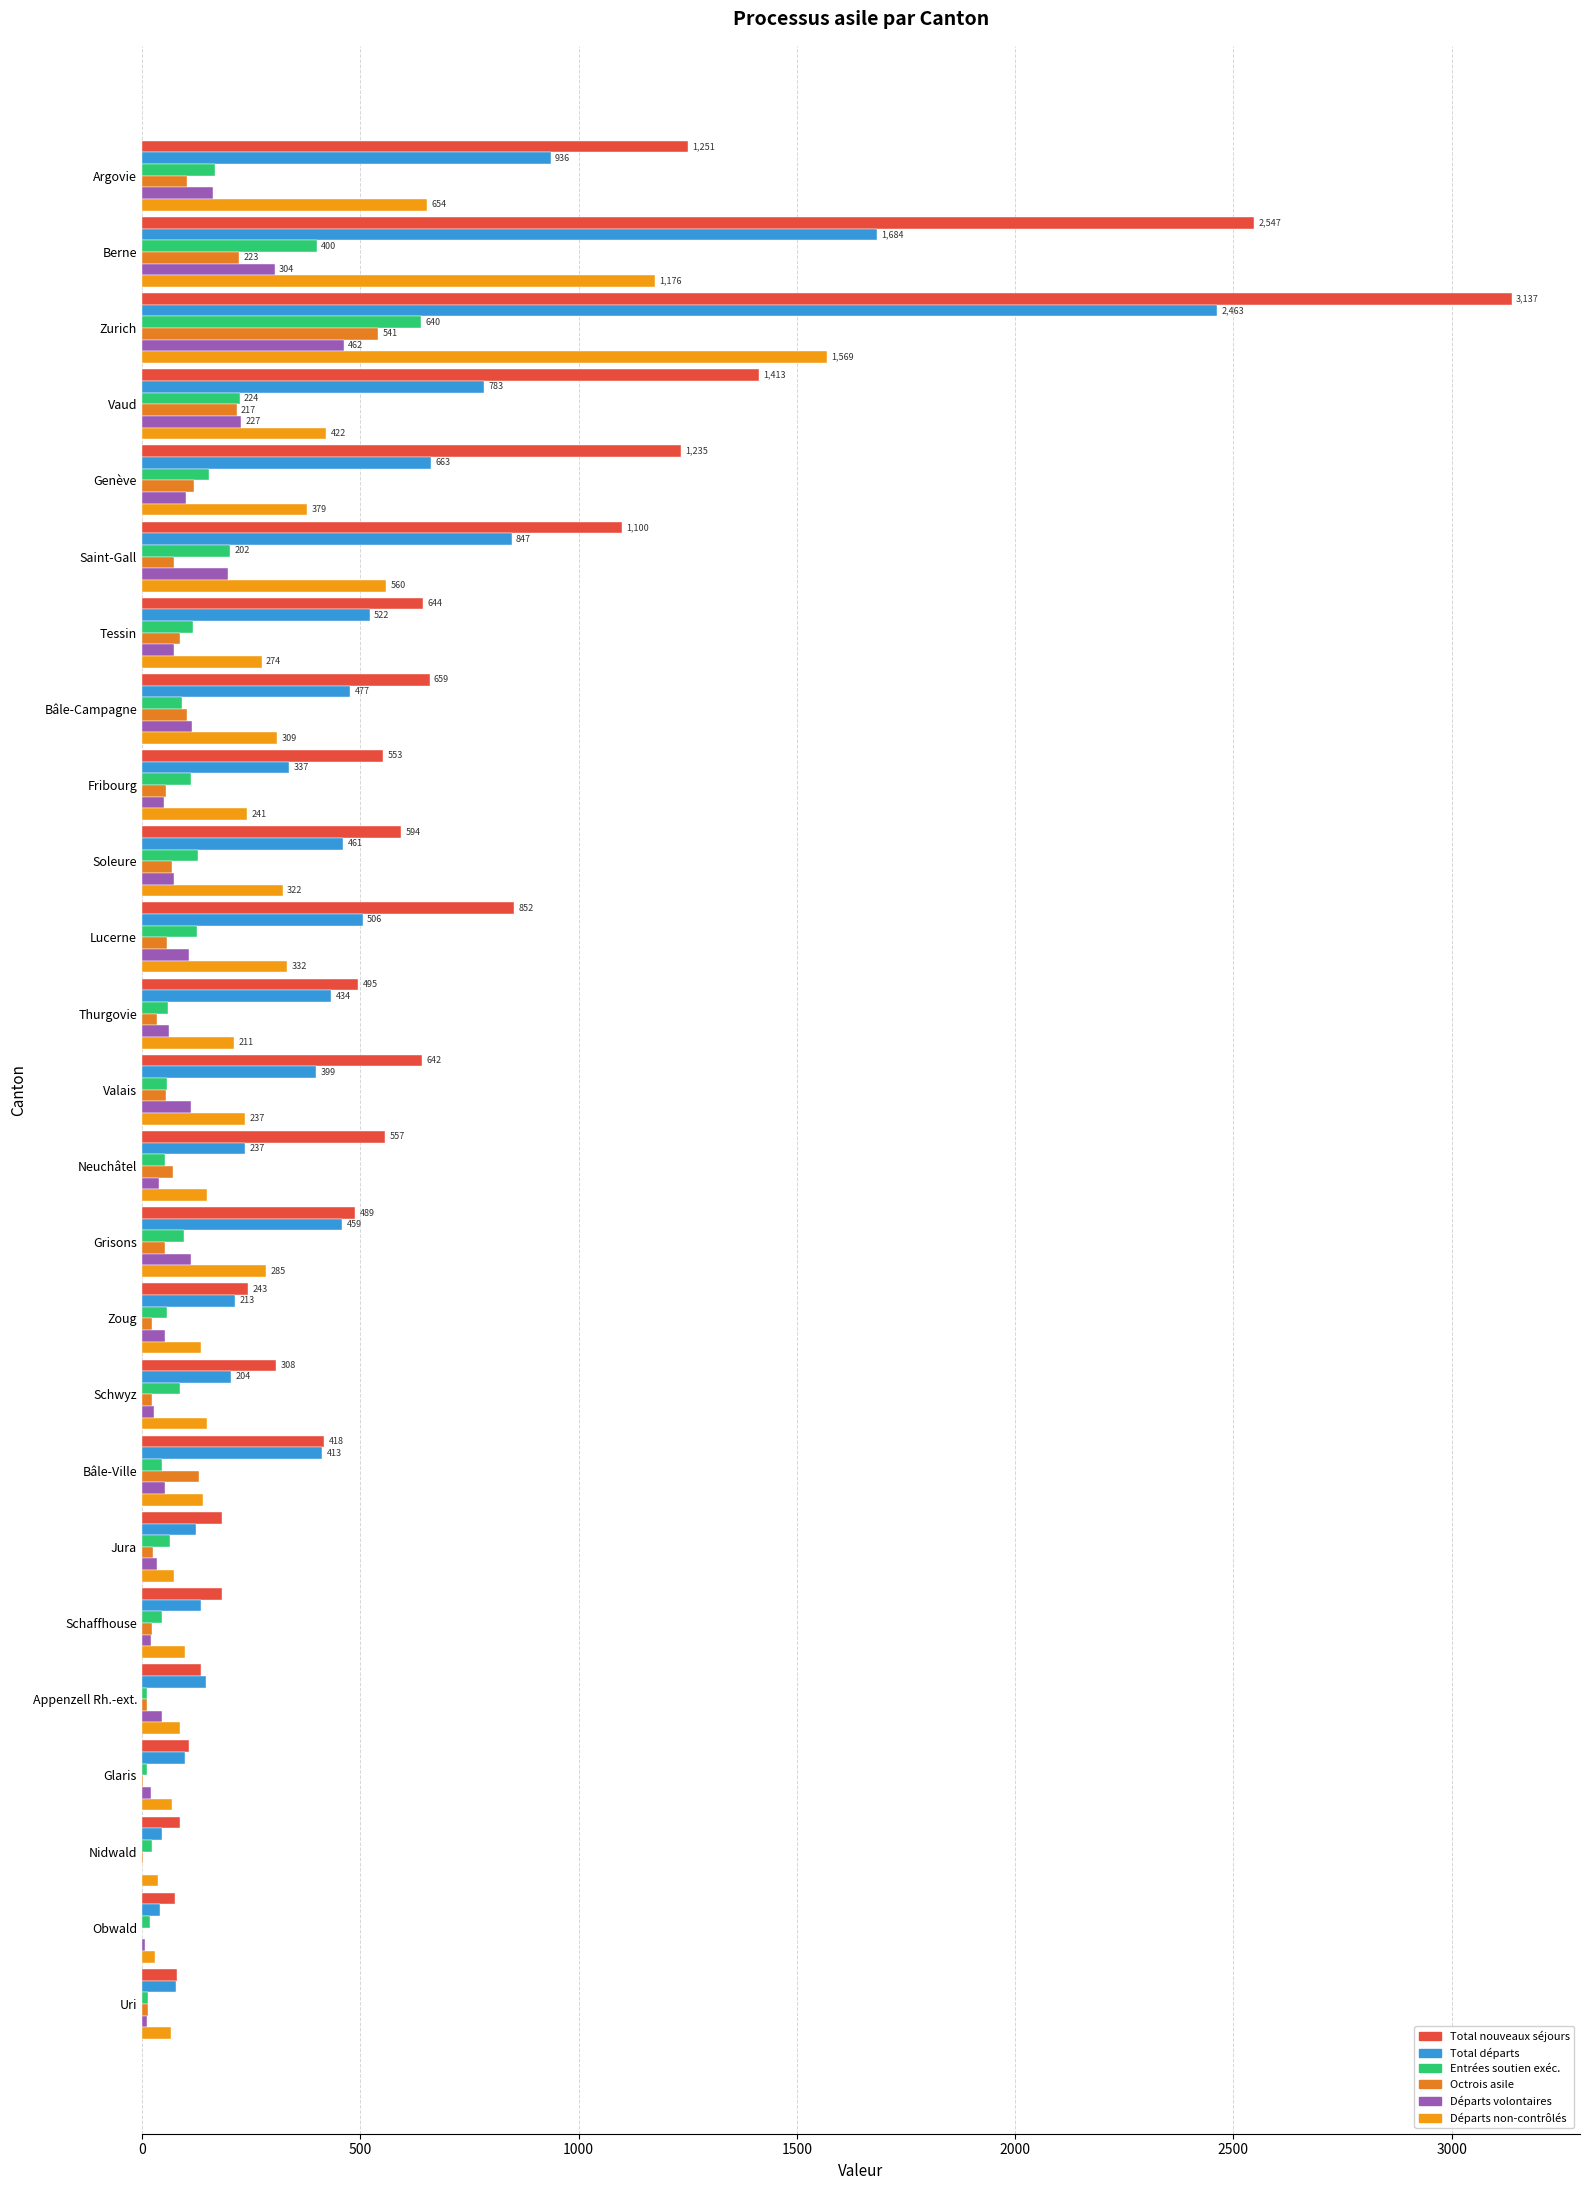

Which series has the largest total across all categories?

Total nouveaux séjours